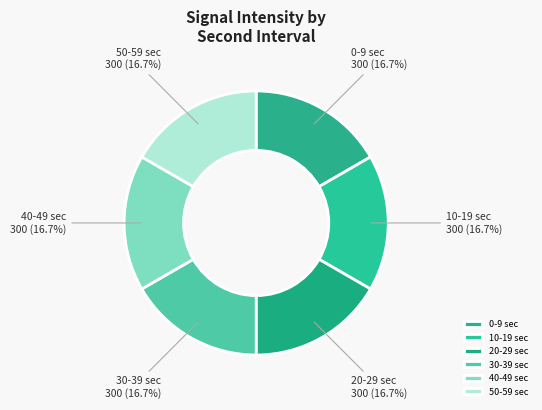

Is the sum of 10 and 20 greater than half?

No